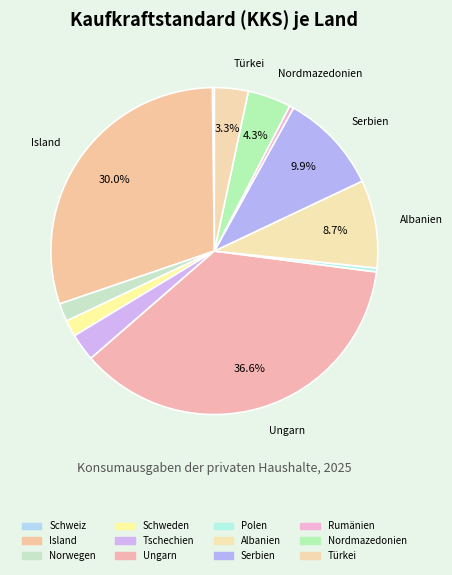

True or false: Ungarn accounts for 37% of the total.

True